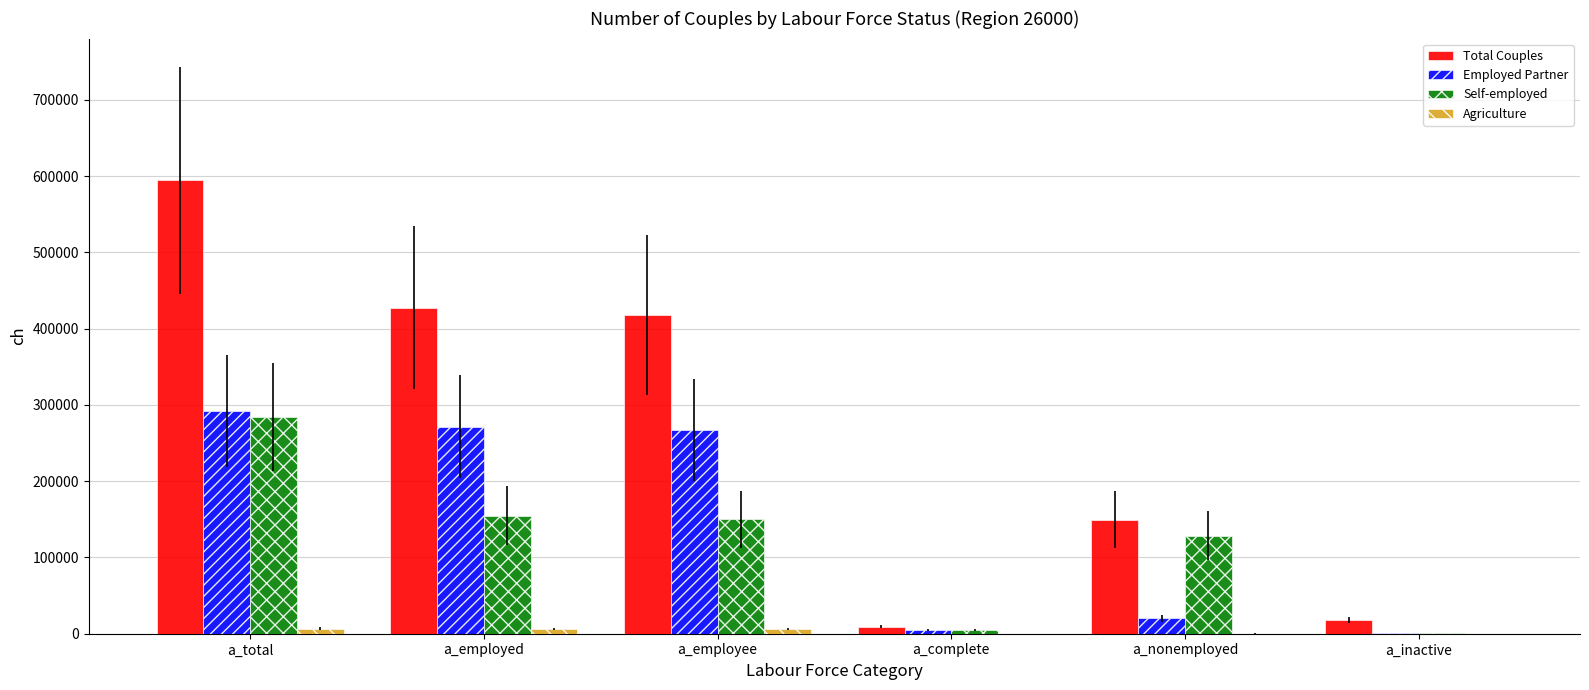

What is the sum of all Self-employed values?

722114